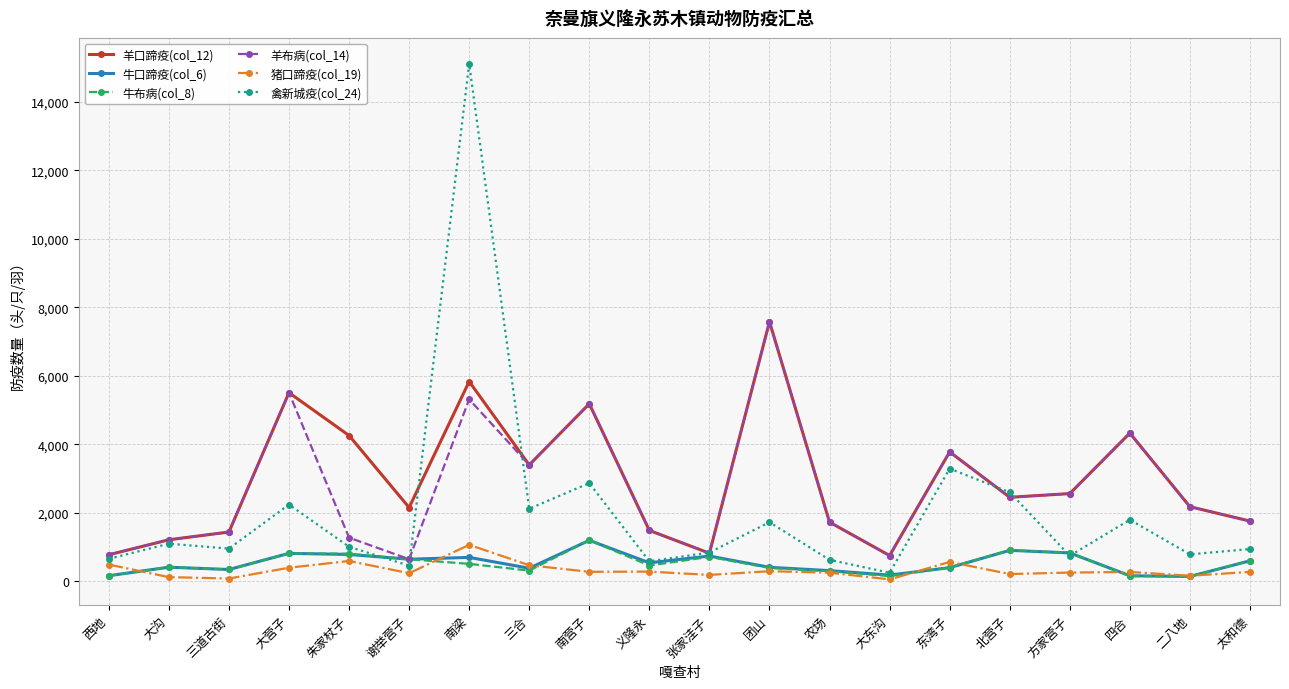

Is it true that 牛布病(col_8) equals 716 at 张家洼子?

True